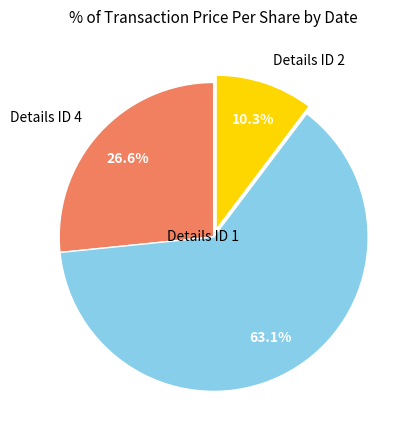

What is the total percentage of Details ID 1 and Details ID 4?

89.7%